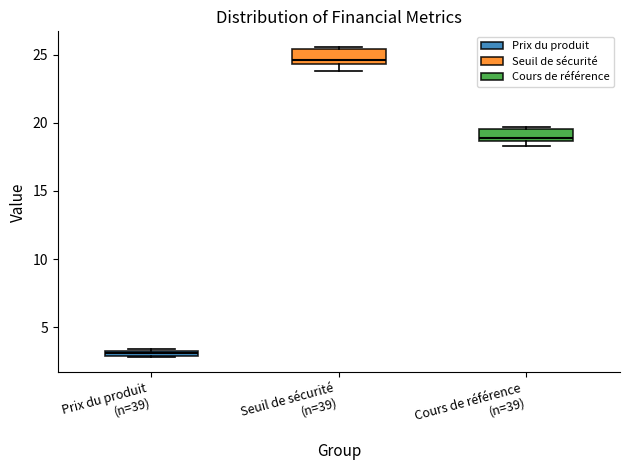

Where is the upper edge of the box for Prix du produit (n=39) on the y-axis? The values are not printed on the chart, so give them approximately, as read against the axis.

3.5